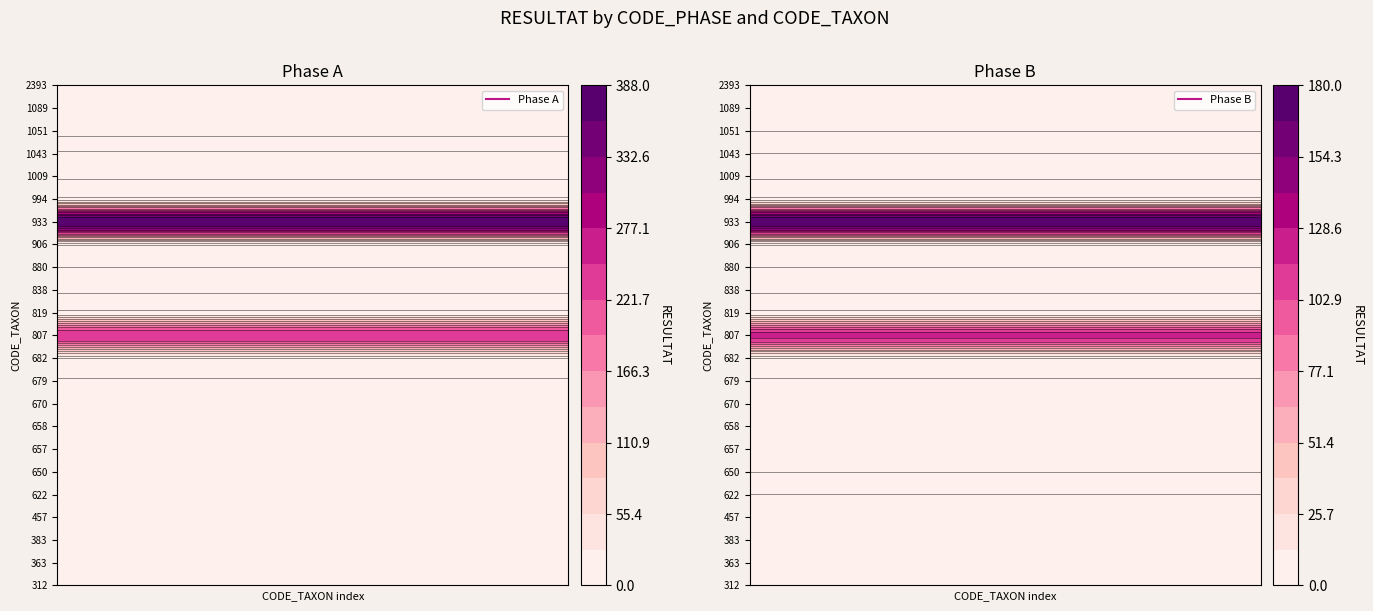

What is the difference between the maximum and minimum values in the B series?

180